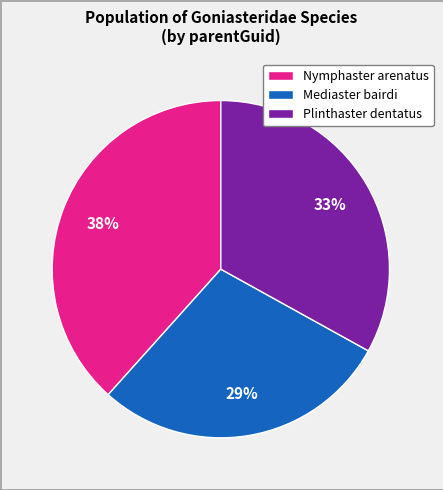

Between Mediaster bairdi and Plinthaster dentatus, which is larger?

Plinthaster dentatus